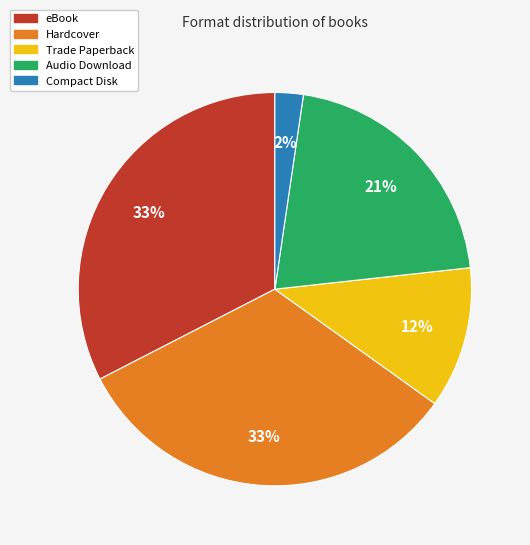

How many segments does this pie chart have?

5